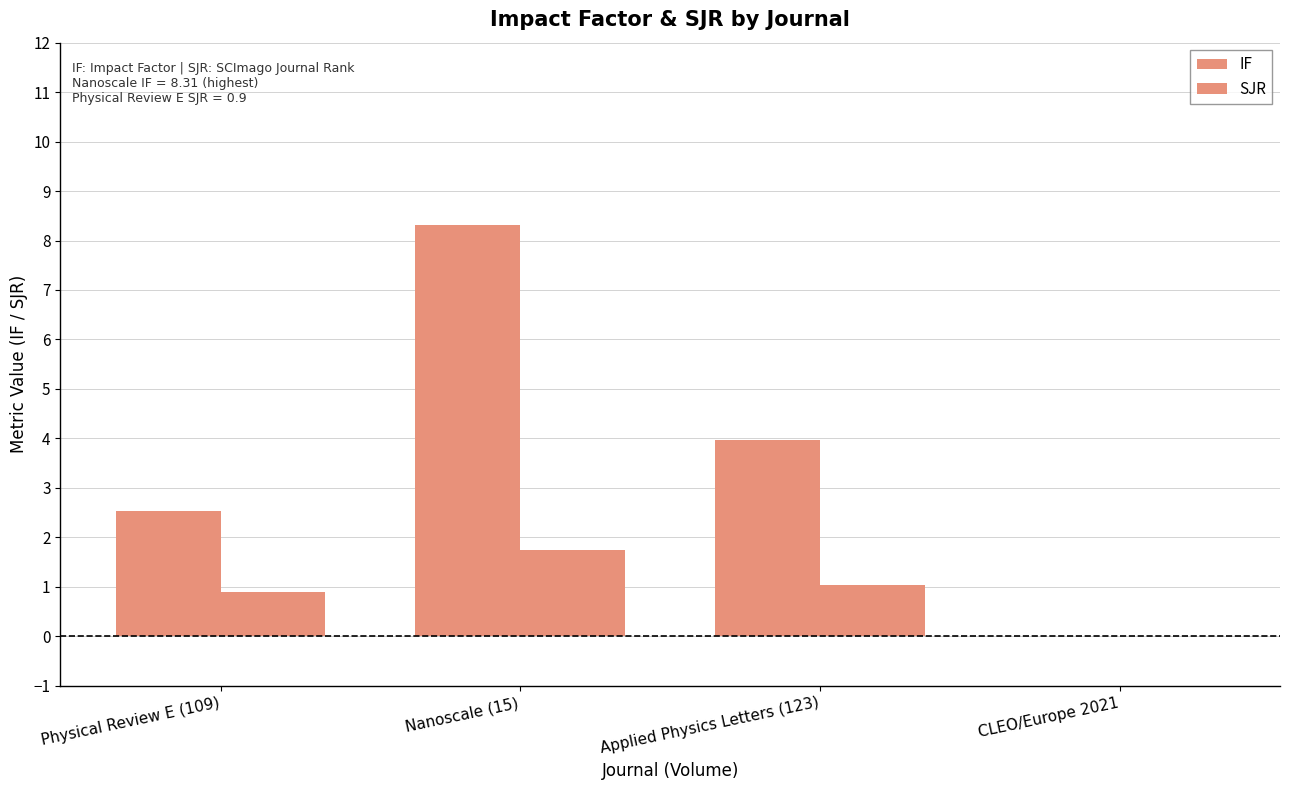

How many values in the SJR series exceed 1?

2